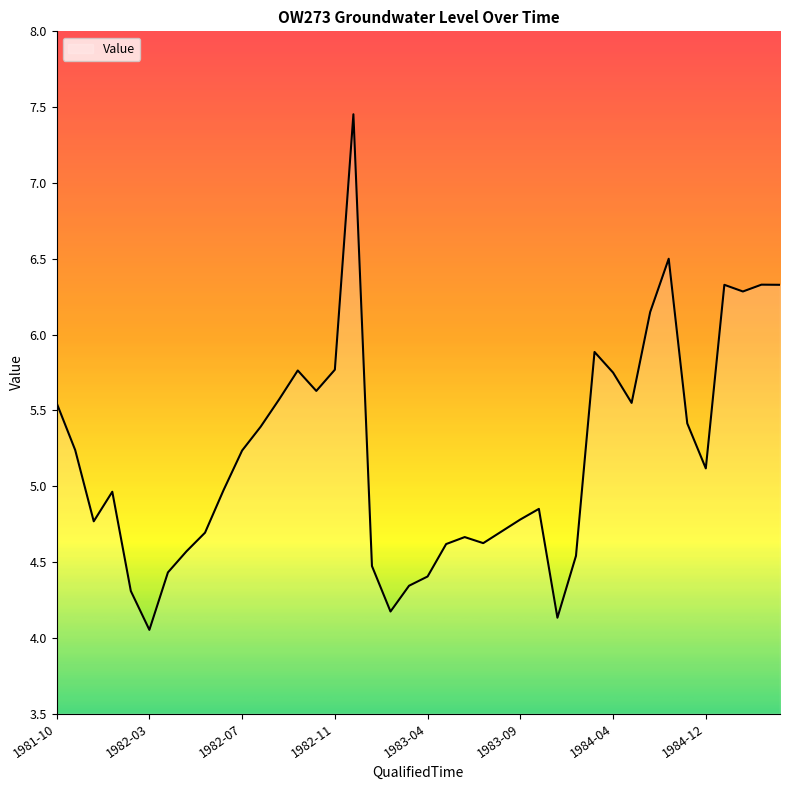

What is the difference between the maximum and minimum values?

3.4